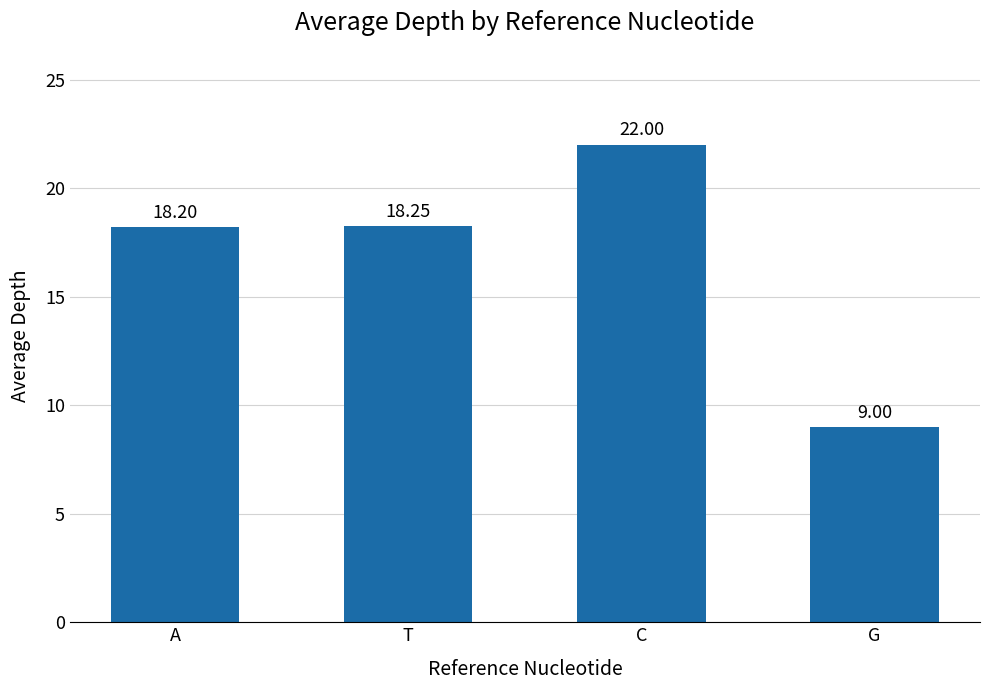

Are the bars grouped side by side (vs. stacked)?

No